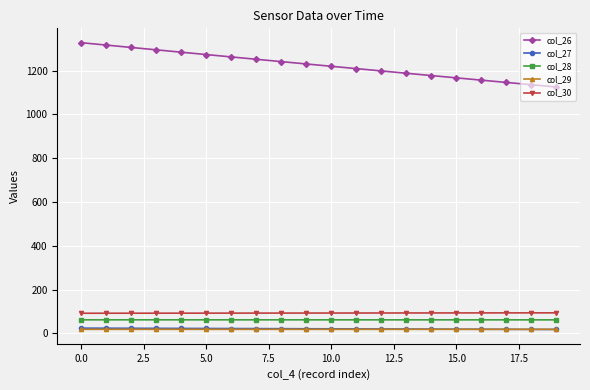

Which series has the largest total across all categories?

col_26